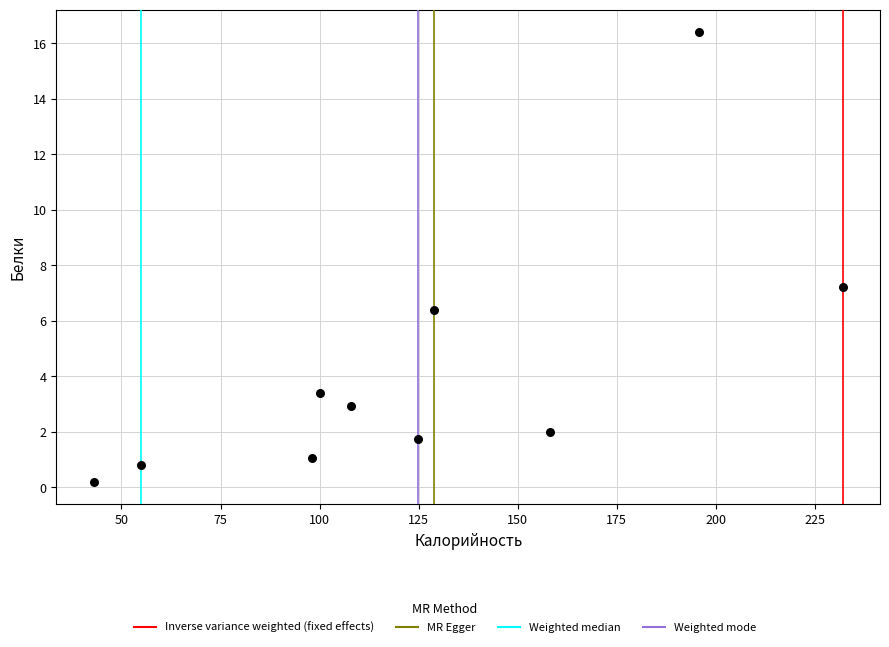

What is the average Y value?

4.2